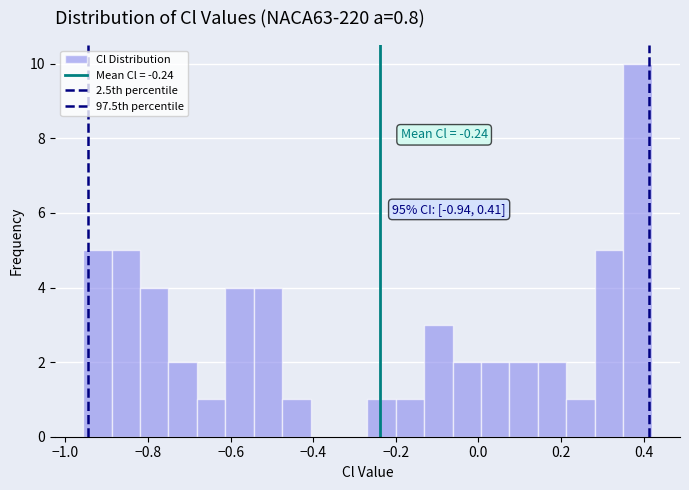

Around what value on the x-axis is the tallest bar? Give the approximate position of its centre, as read against the axis.

0.38